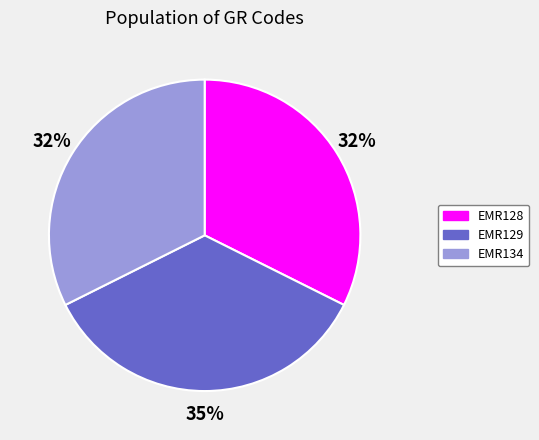

True or false: EMR129 accounts for 35% of the total.

True